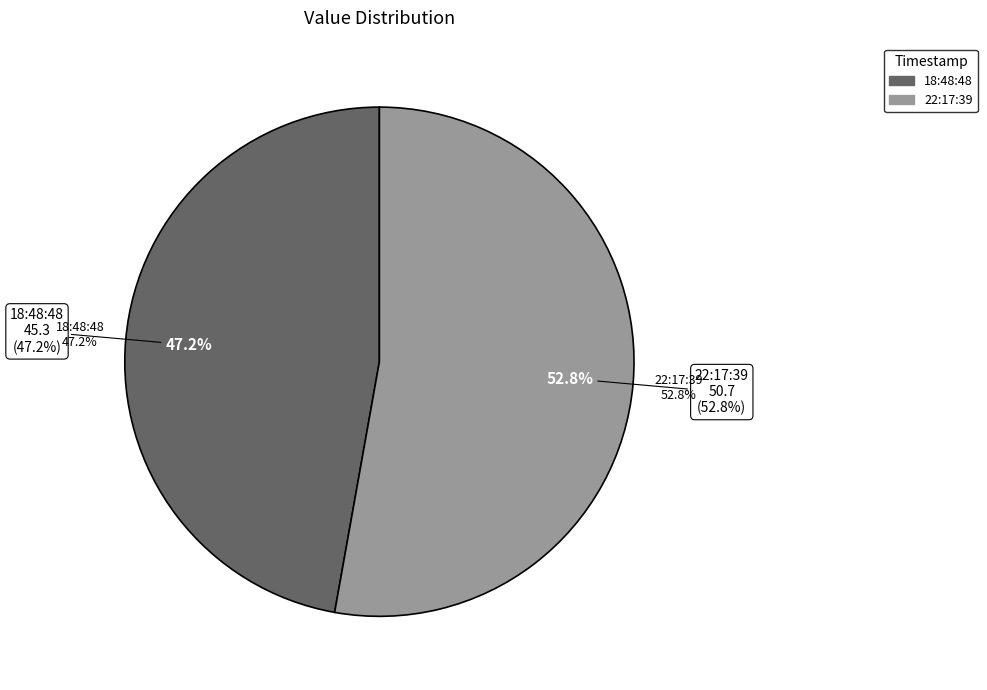

What is the smallest slice in the pie chart?

2022-09-06T18:48:48.915Z